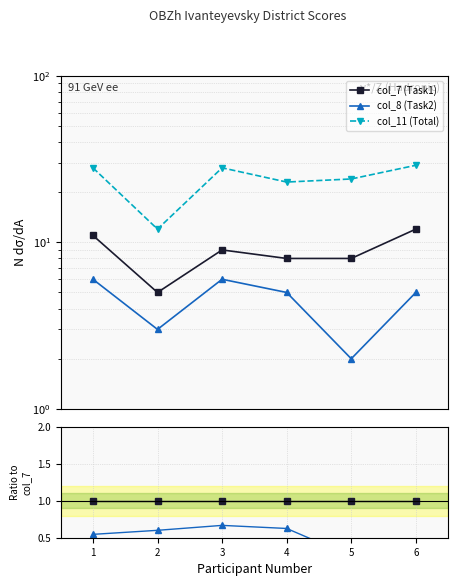

The value of col_8 (Task2) at 6 is 0.7. True or false?

False